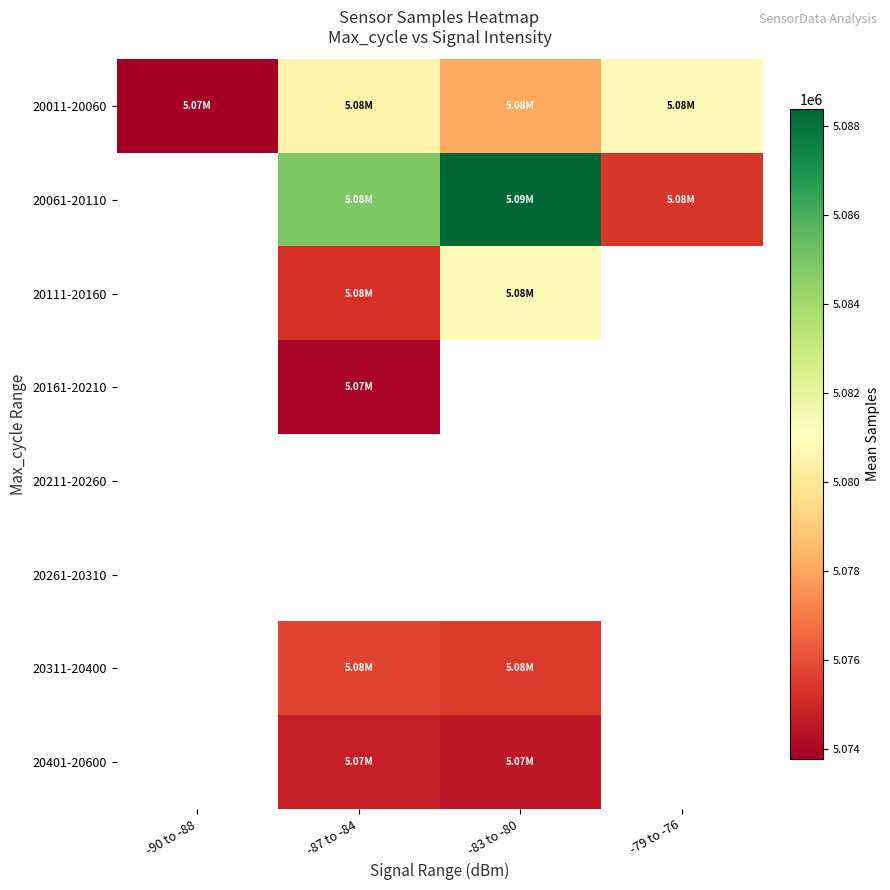

Is the value of 20311-20400 at -87 to -84 greater than the value of 20161-20210 at -87 to -84?

Yes